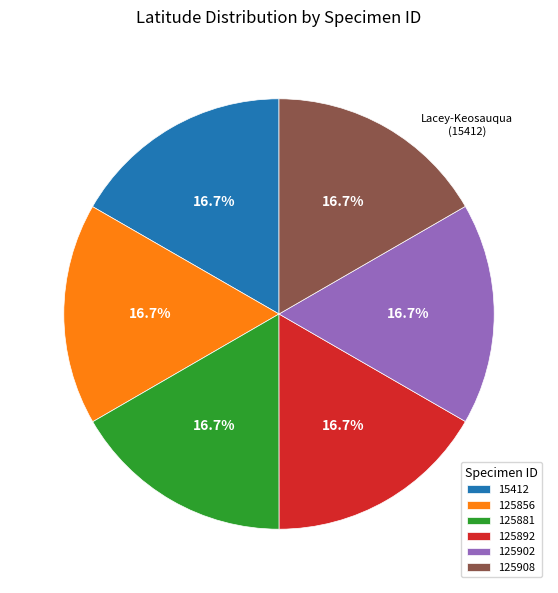

Does any single category account for the majority?

No